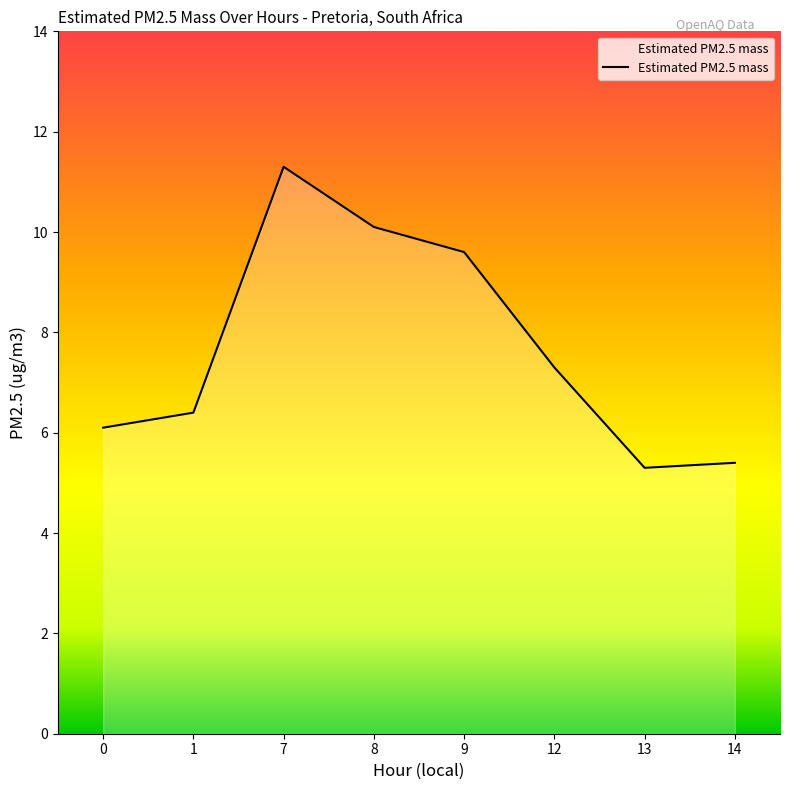

What is the difference between the values at 8 and 12?

2.8